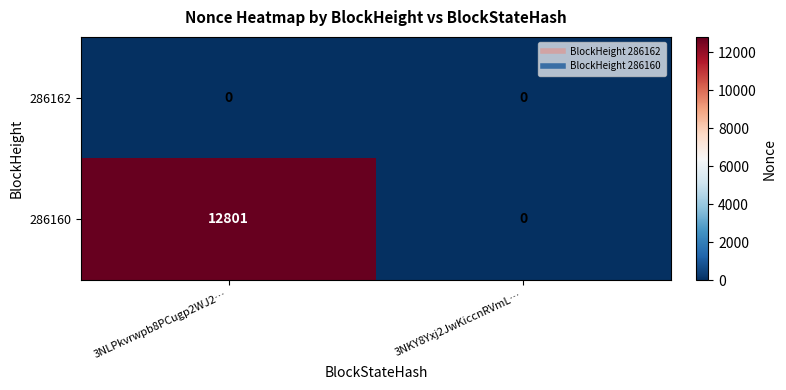

What is the total value across all series at 3NLPkvrwpb8PCugp2WJ2…?

12801